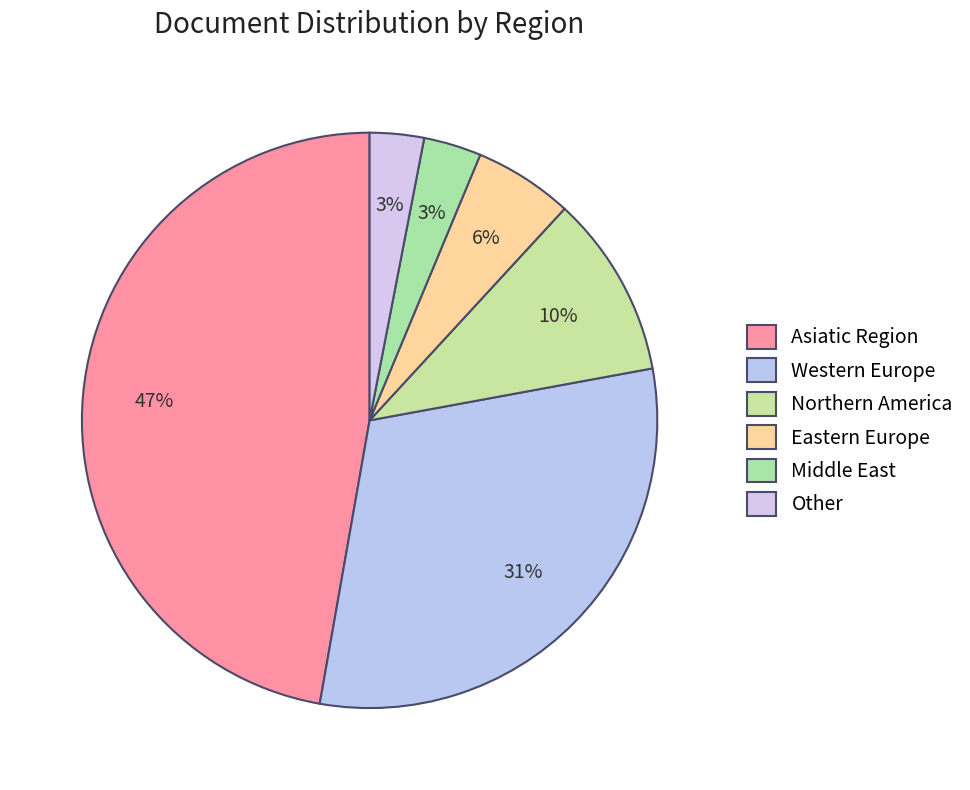

How many segments does this pie chart have?

6